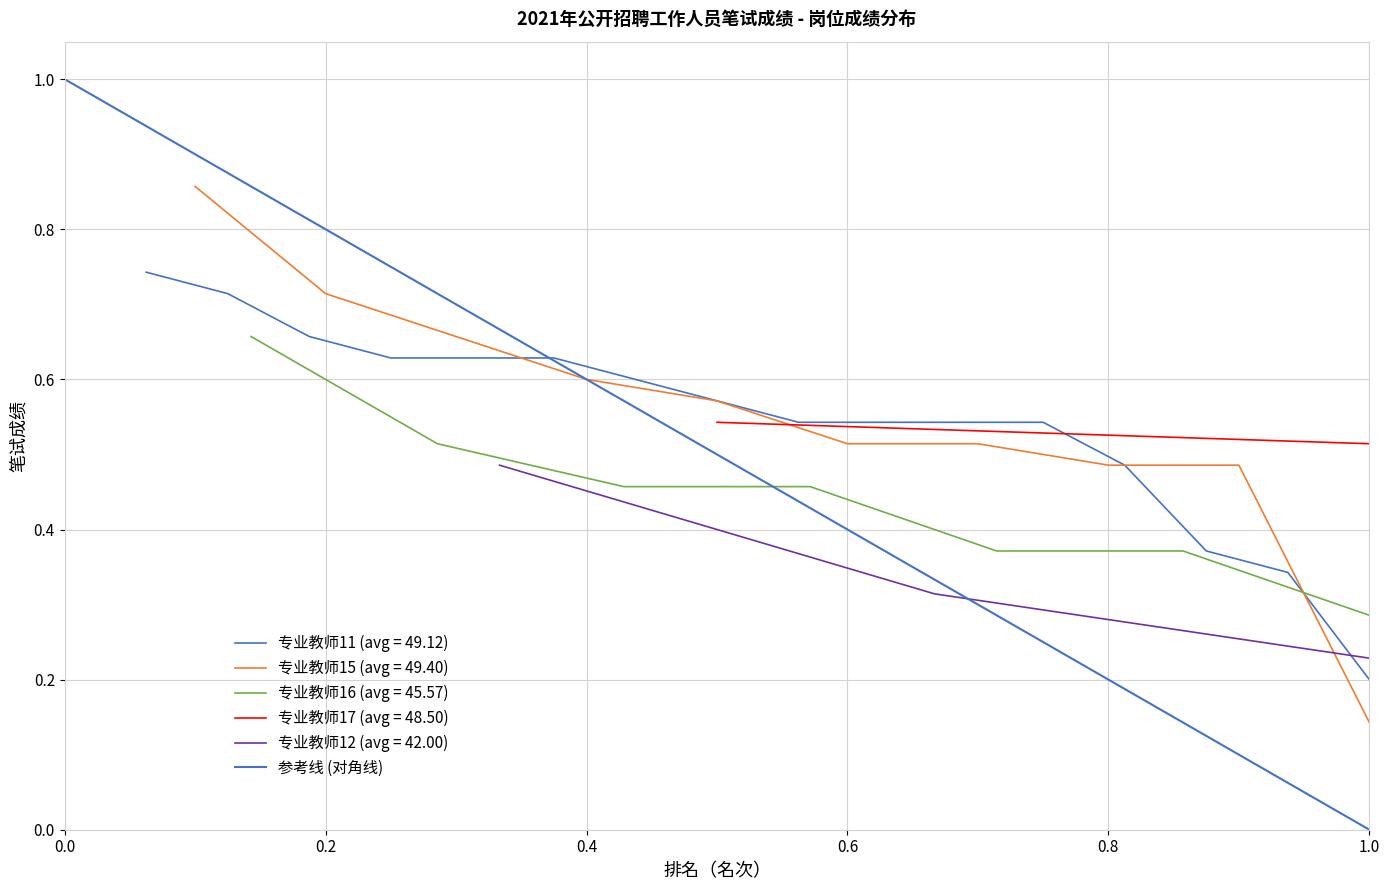

True or false: the data shows 1 at 0.0.

False